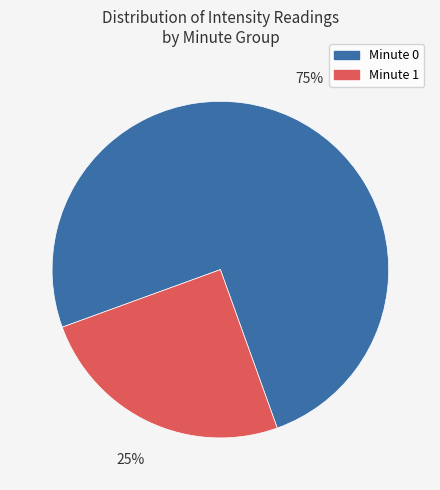

Which slice is the largest?

Minute 0